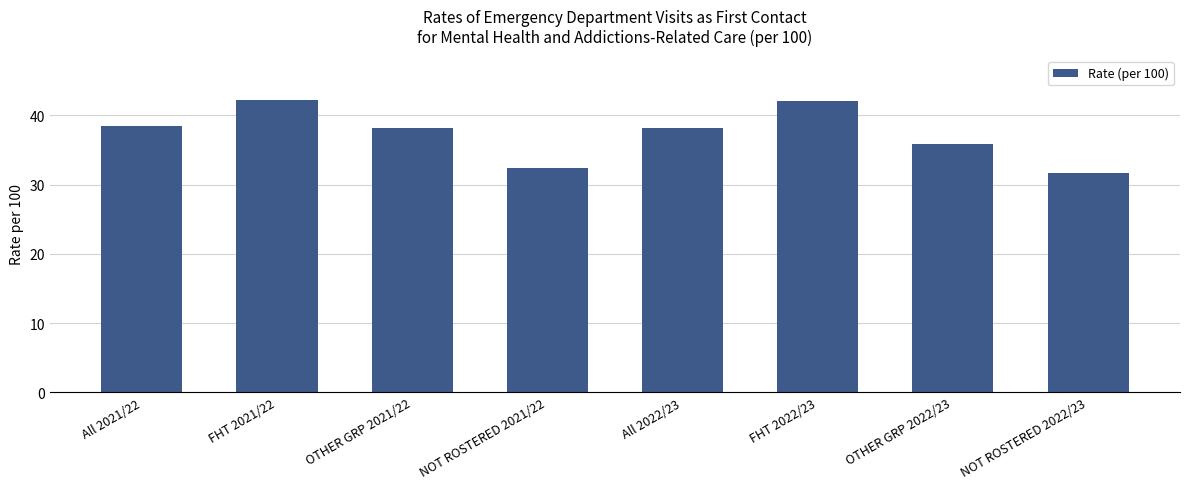

Which has a higher value, NOT ROSTERED 2021/22 or All 2022/23?

All 2022/23